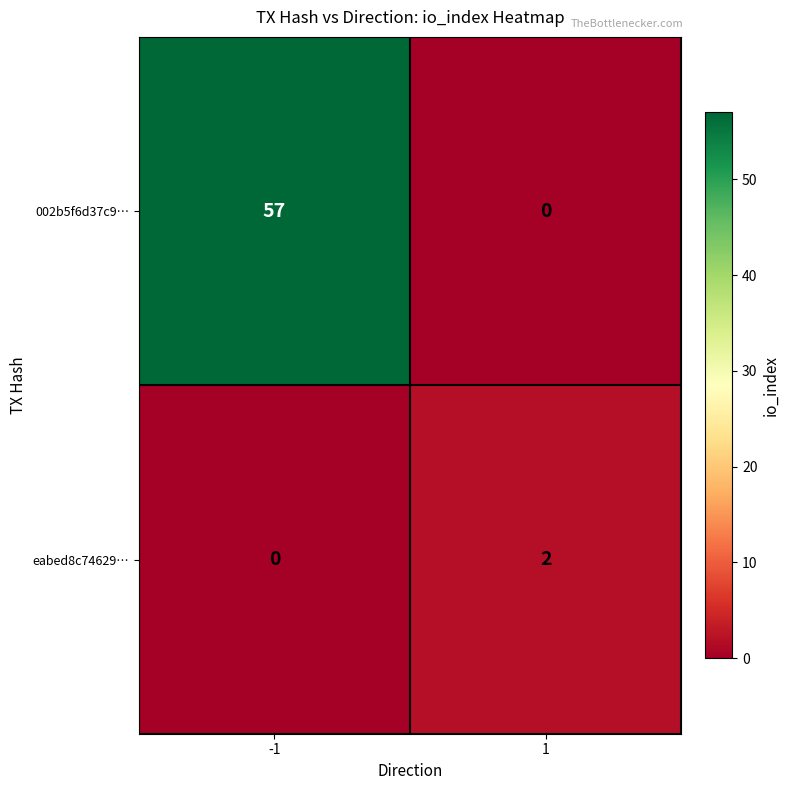

At which category is the sum across all series the highest?

-1